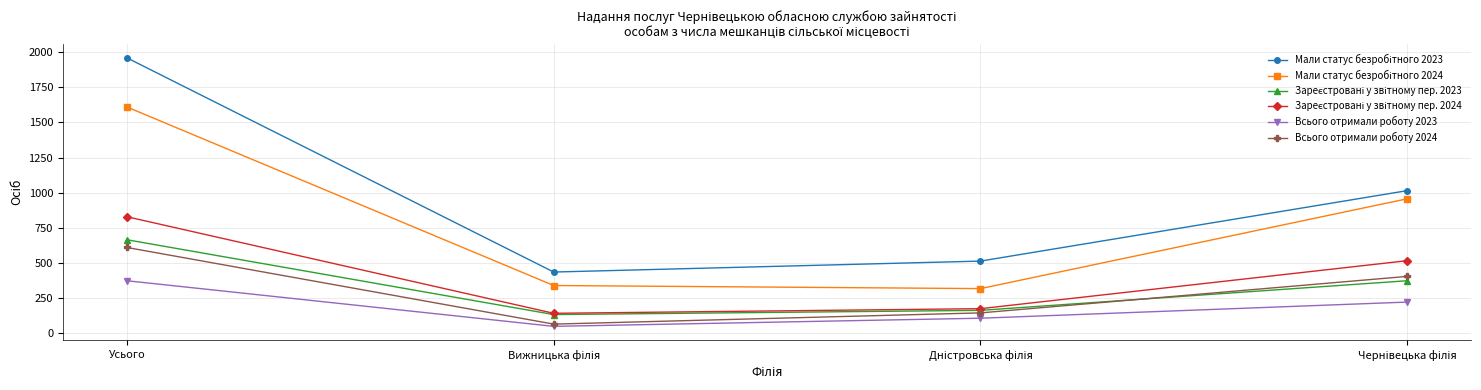

What is the label of the 1st point from the left?

Усього